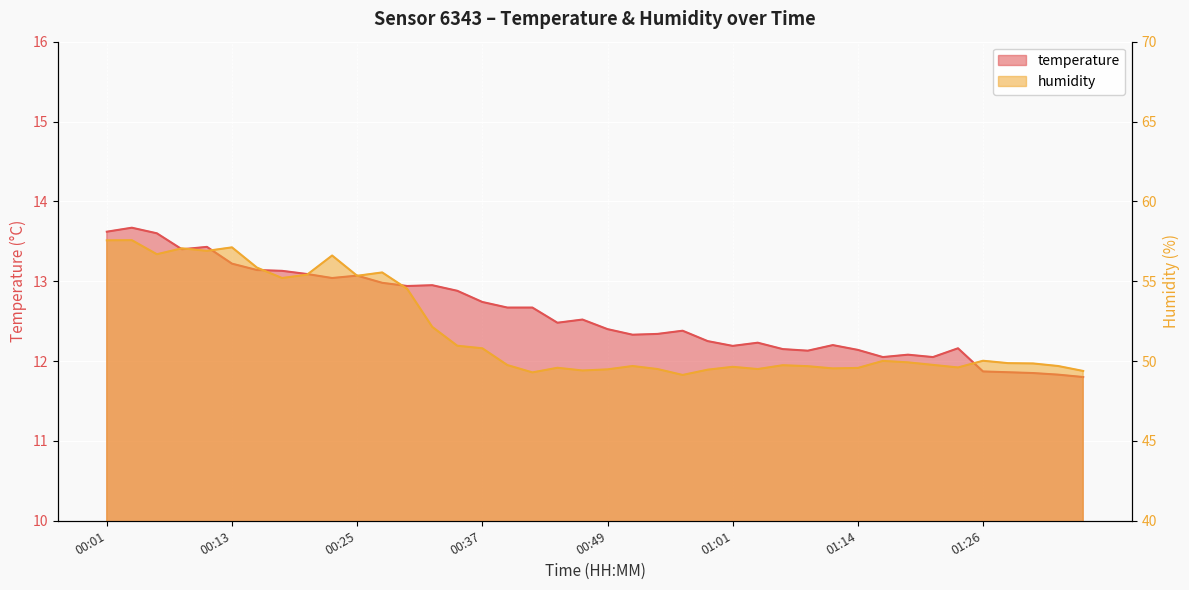

At which category does temperature reach its first local valley?

00:08